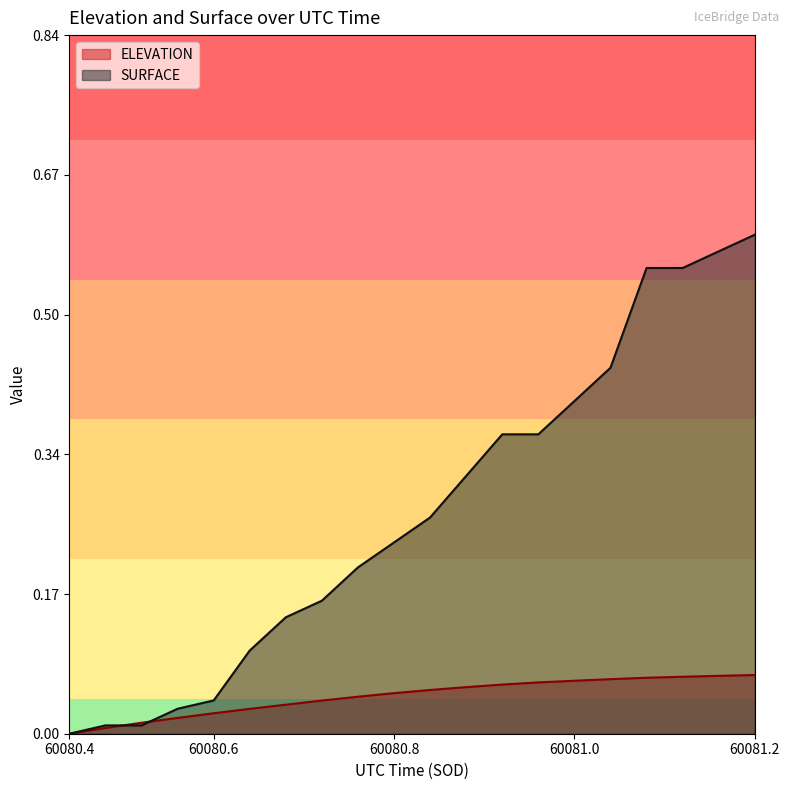

How many data points does each series have?

20